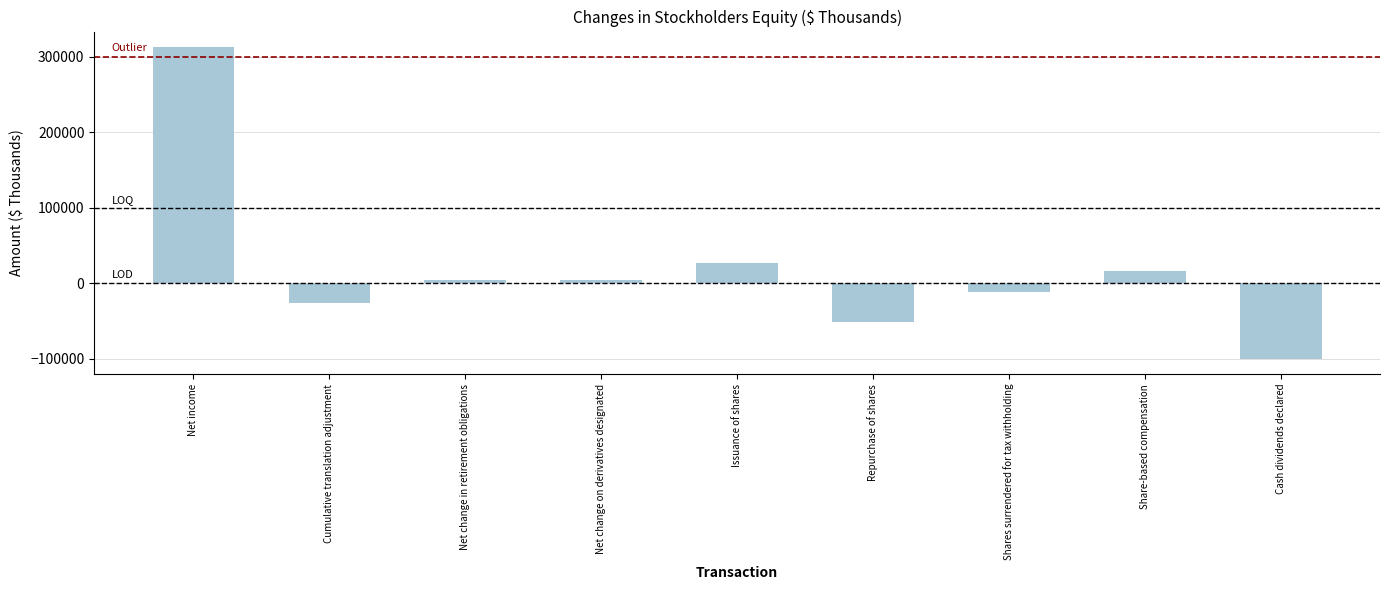

Which category has the lowest value across all series?

Cash dividends declared